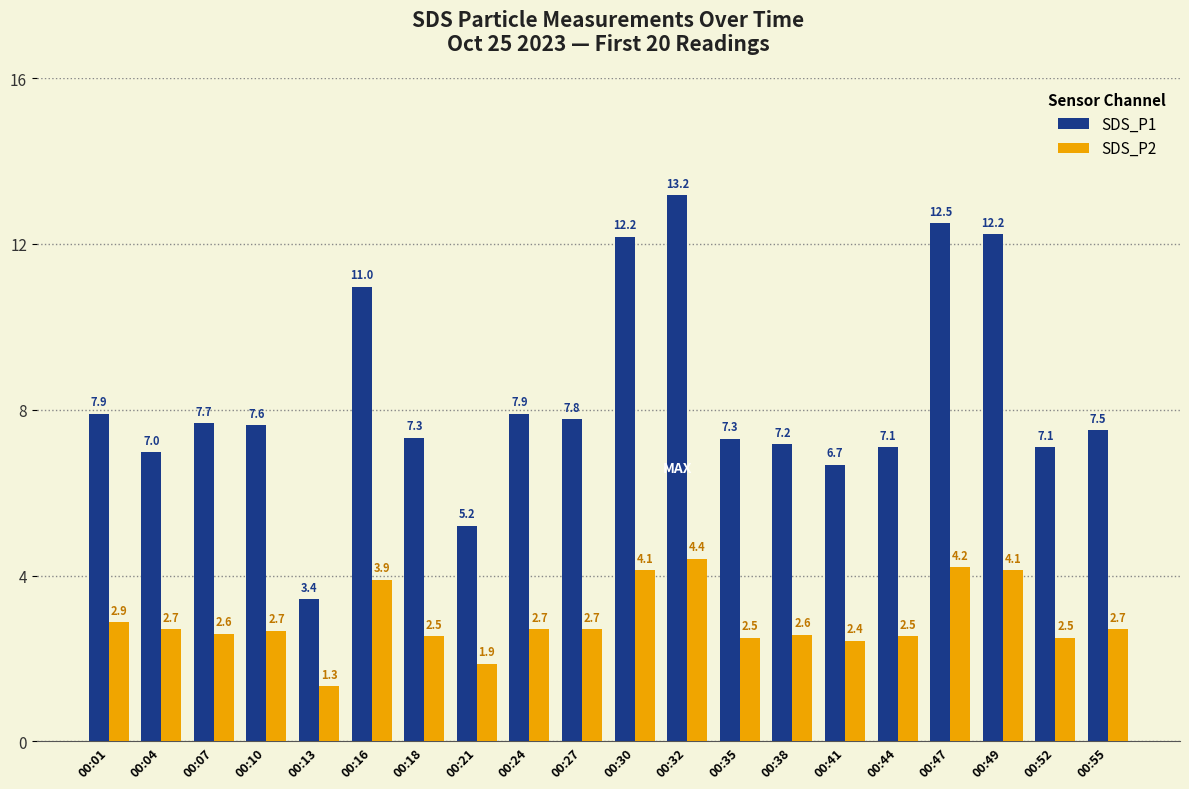

The SDS_P2 series shows 2.5 at 00:35. True or false?

True